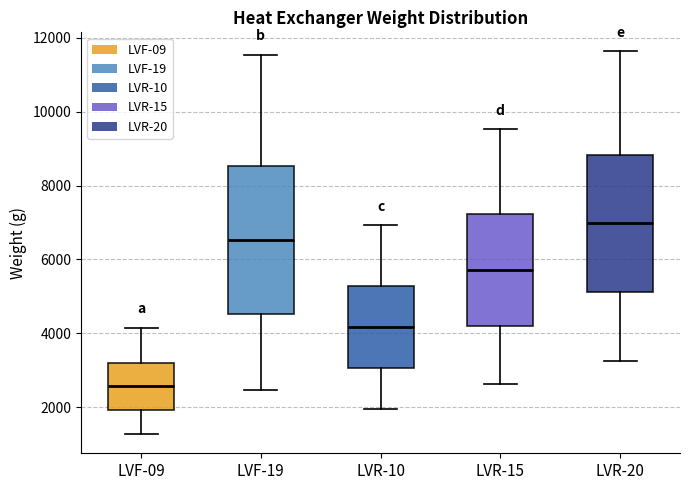

Which box is the tallest, from its lower edge to its upper edge?

LVF-19